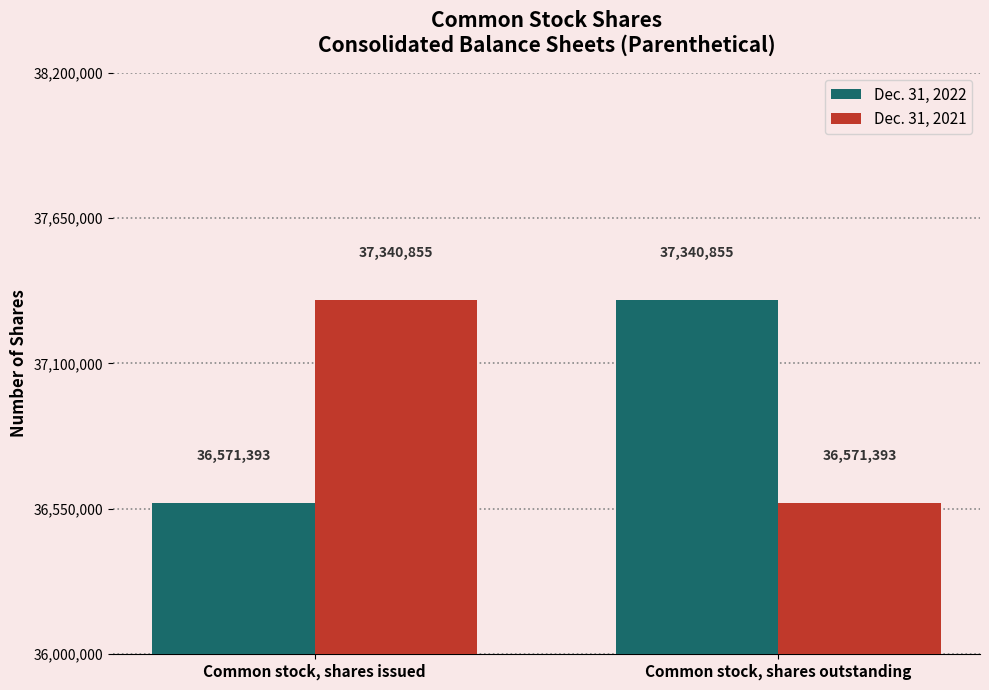

How many Dec. 31, 2021 values are between 36571393 and 37340855?

2